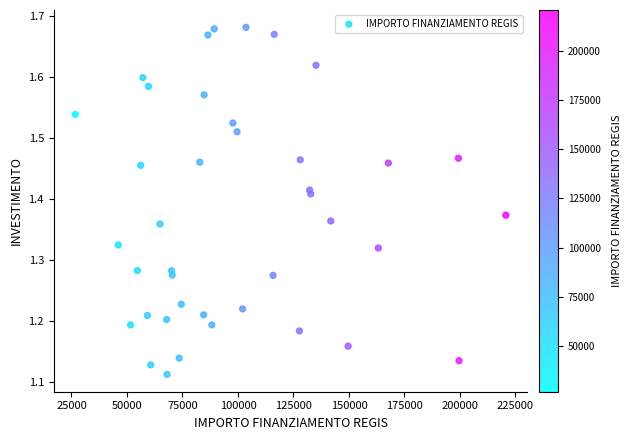

What is the range of Y values (max minus min)?

0.6